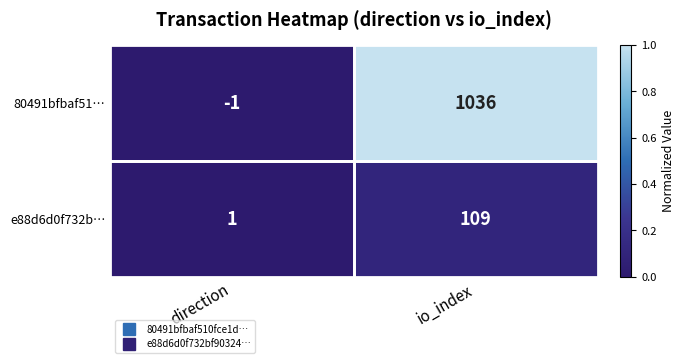

Where is 80491bfbaf51… nearest to the value 517?

direction